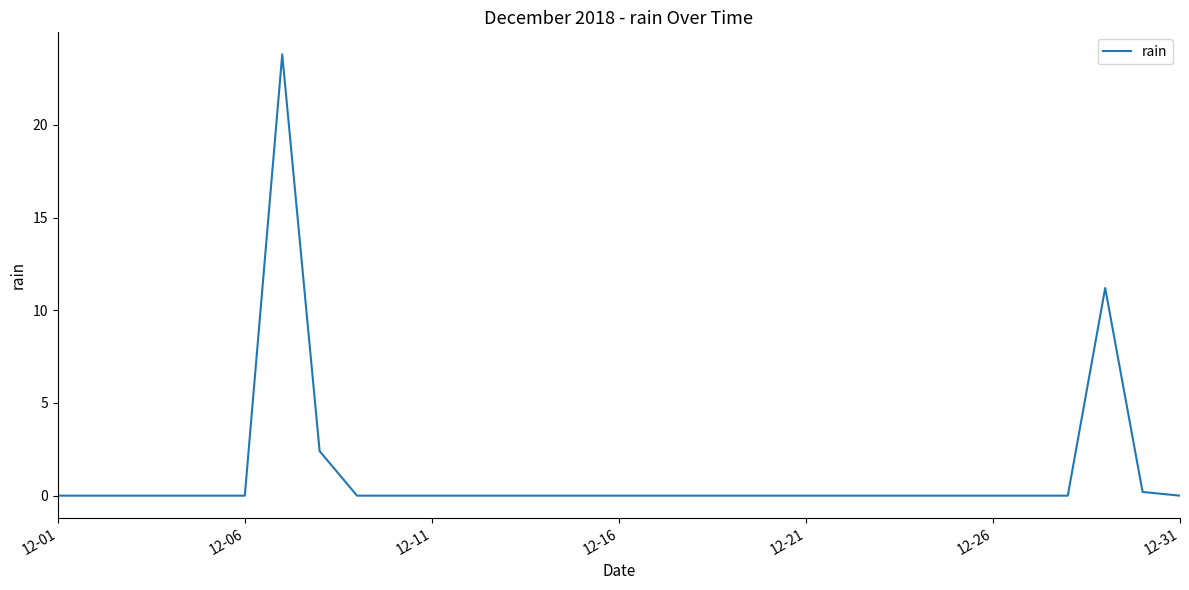

Reading left to right, transcribe all the data shown in this chart.

0.0	0.0	0.0	0.0	0.0	0.0	23.8	2.4	0.0	0.0	0.0	0.0	0.0	0.0	0.0	0.0	0.0	0.0	0.0	0.0	0.0	0.0	0.0	0.0	0.0	0.0	0.0	11.2	0.2	0.0